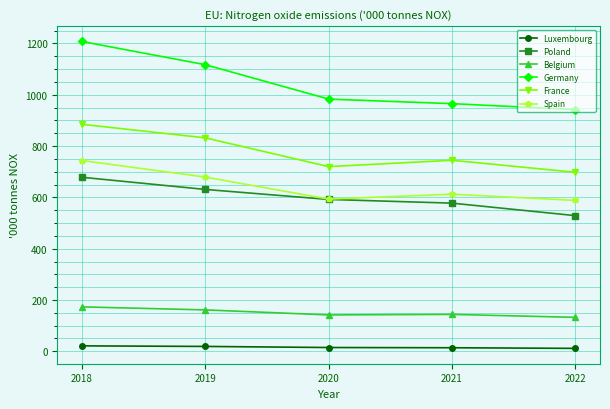

What is the sum of all Poland values?

3007.0